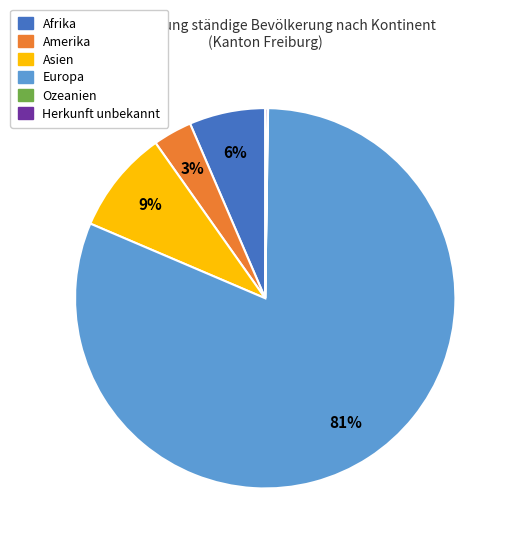

To the nearest percent, what is the combined percentage of Asien and Amerika?

12%